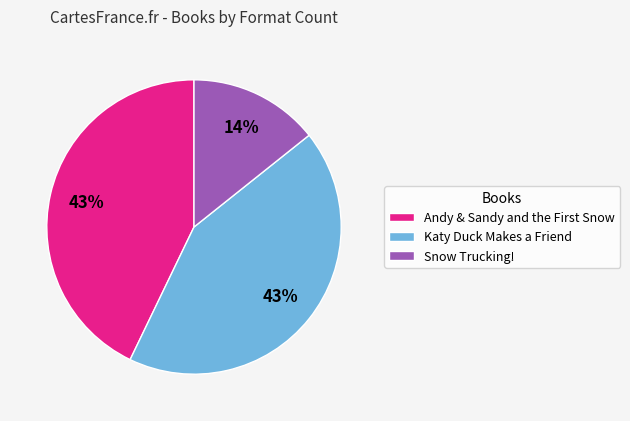

Is it true that Katy Duck Makes a Friend is 43% of the pie?

True